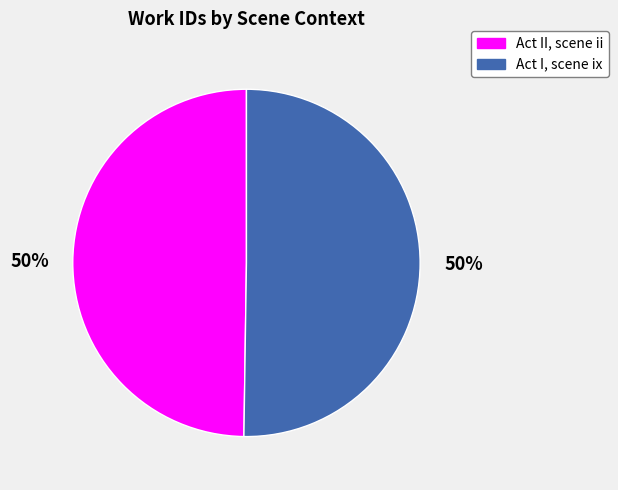

The Act I, scene ix slice represents 57% of the pie. True or false?

False